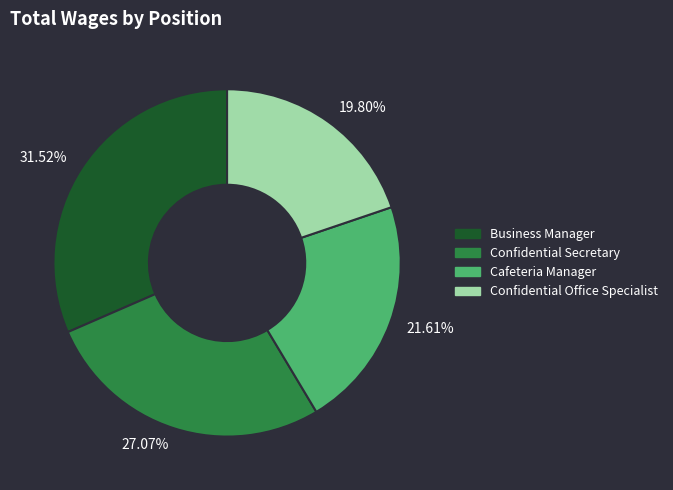

To the nearest percent, what is the combined percentage of Confidential Office Specialist and Cafeteria Manager?

41%